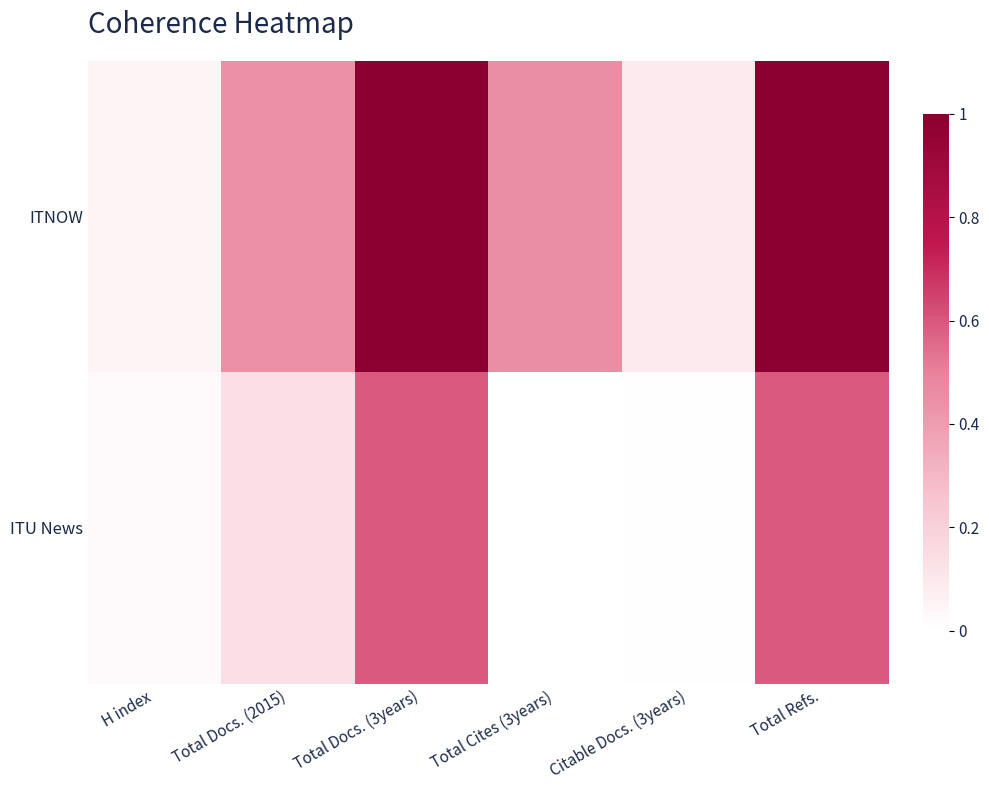

Reading left to right, transcribe all the data shown in this chart.

ITNOW: H index=0.0	Total Docs. (2015)=0.4	Total Docs. (3years)=1.0	Total Cites (3years)=0.5	Citable Docs. (3years)=0.1	Total Refs.=1.0
ITU News: H index=0.0	Total Docs. (2015)=0.1	Total Docs. (3years)=0.6	Total Cites (3years)=0.0	Citable Docs. (3years)=0.0	Total Refs.=0.6